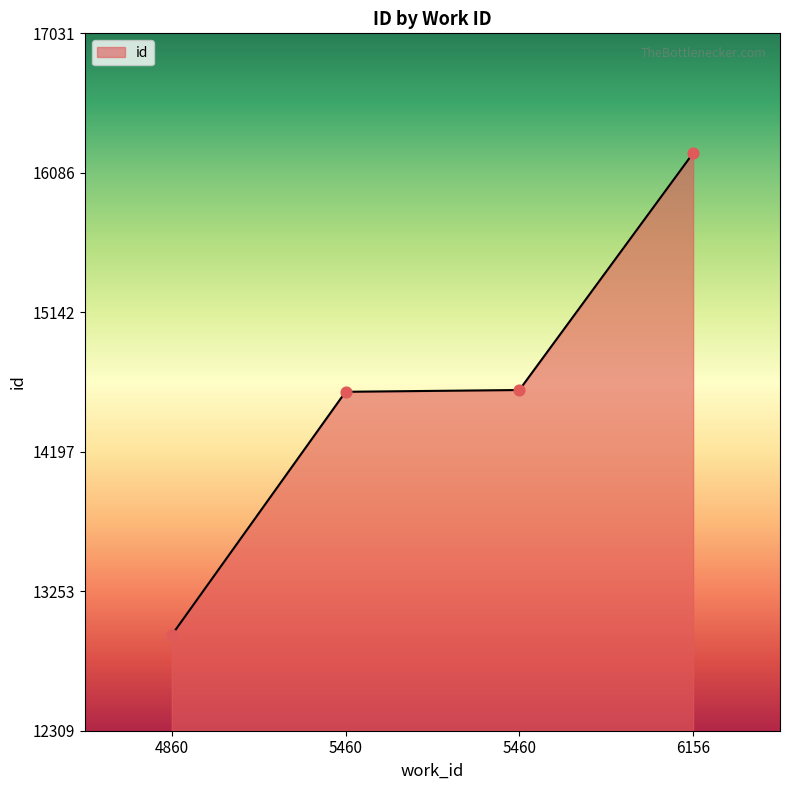

What is the change in value from 5460 to 5460?

+12